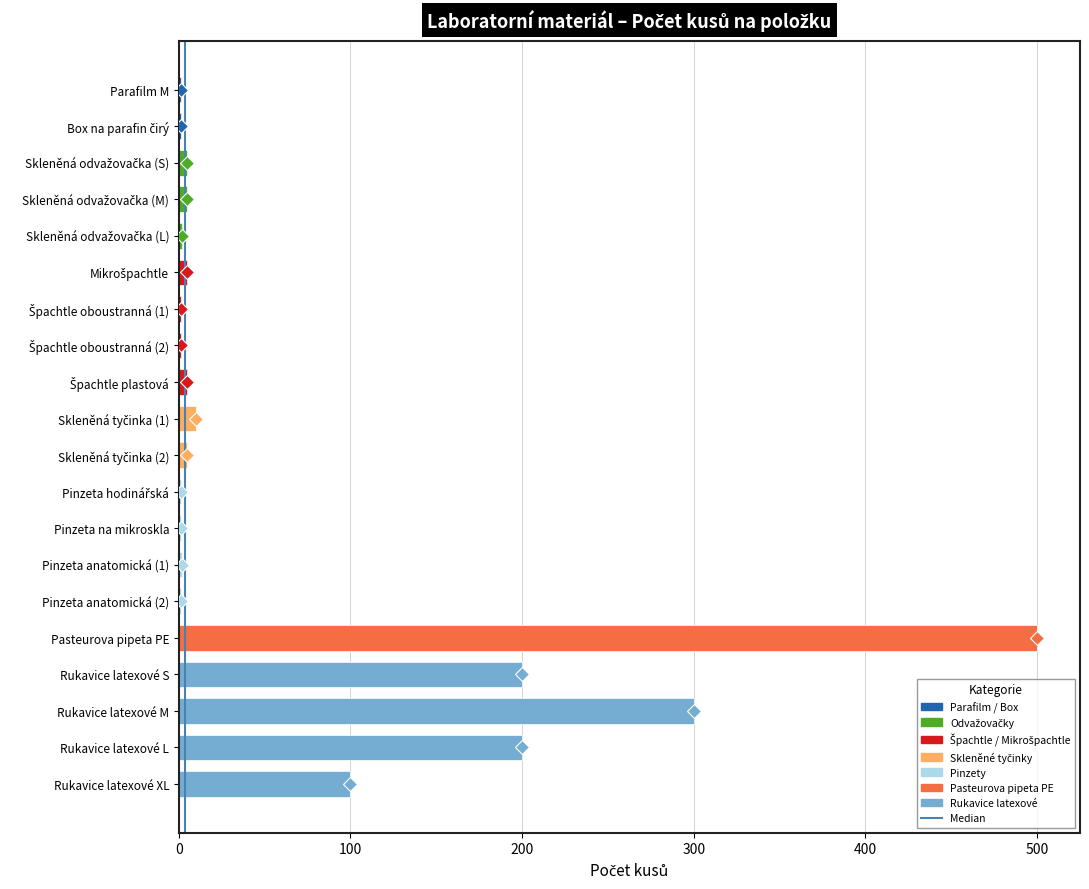

Does the chart contain any negative values?

No